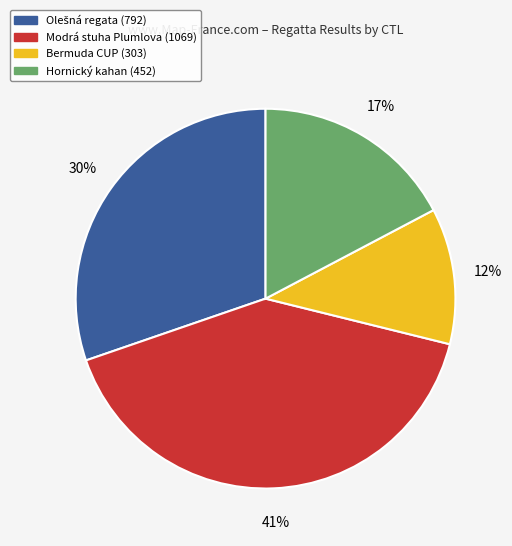

What is the ratio of the value at Hornický kahan (452) to the value at Modrá stuha Plumlova (1069)?

0.4